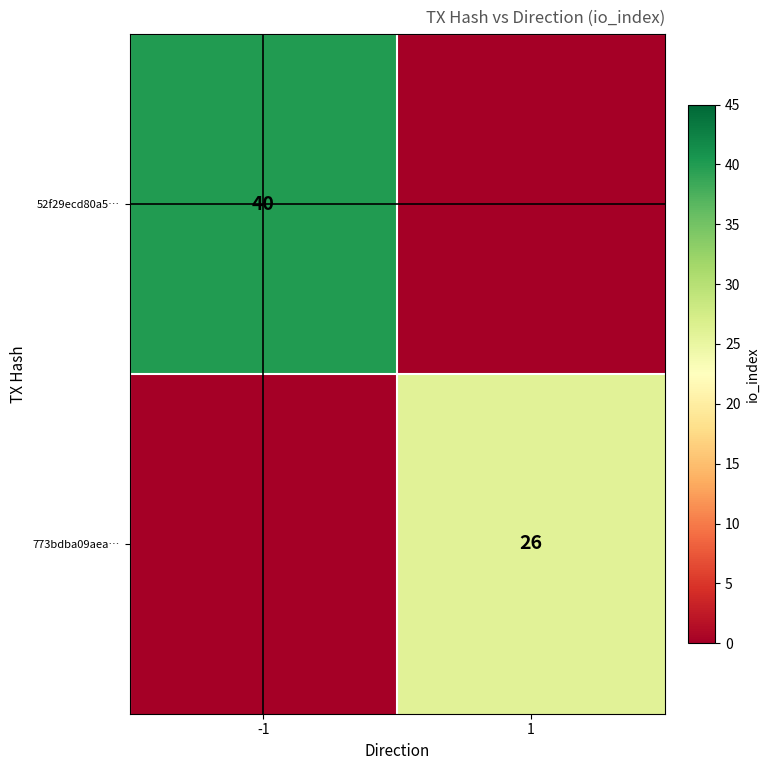

The value of 773bdba09aea… at 1 is 26. True or false?

True